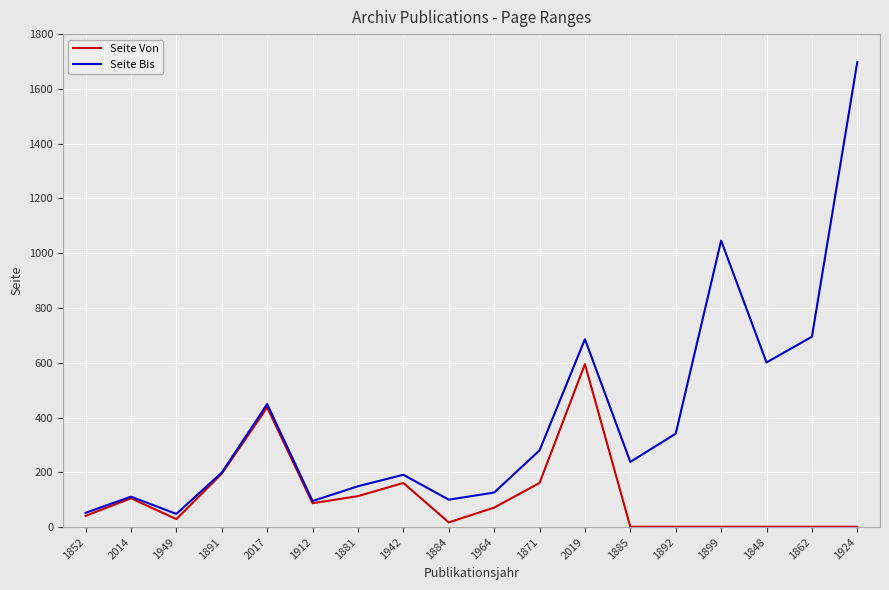

What is the sum of all Seite Von values?

2018